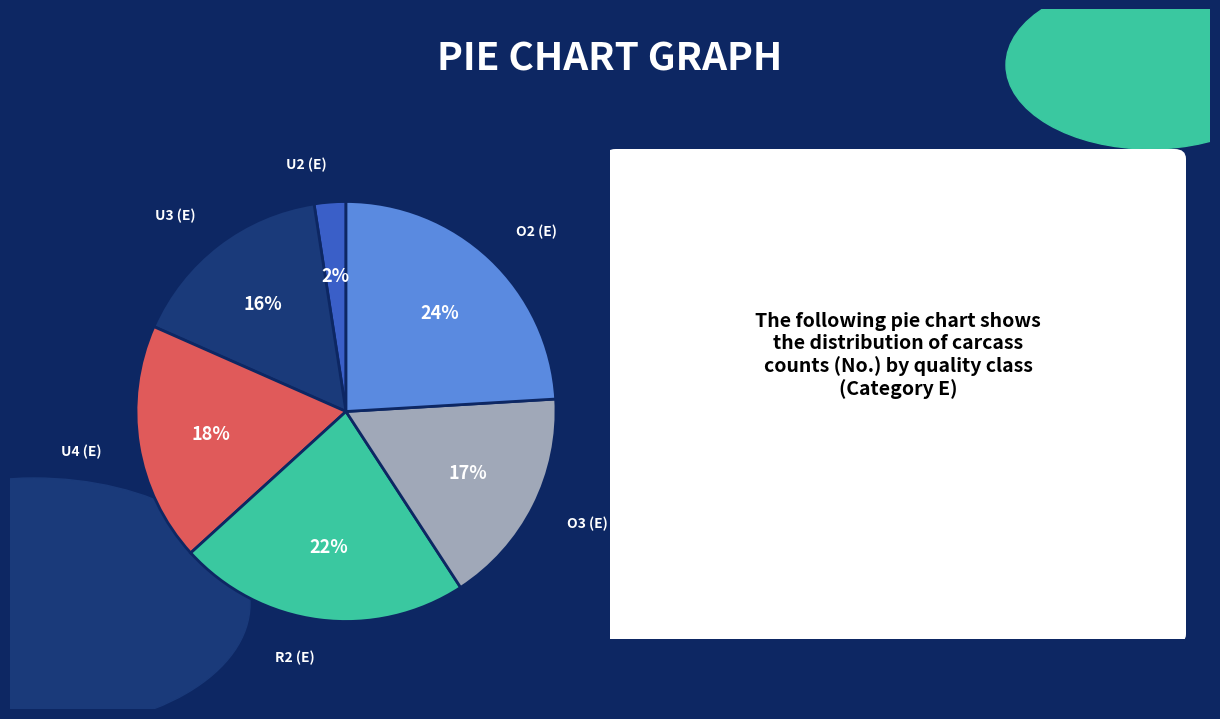

What is the ratio of the value at O2 (E) to the value at R2 (E)?

1.1